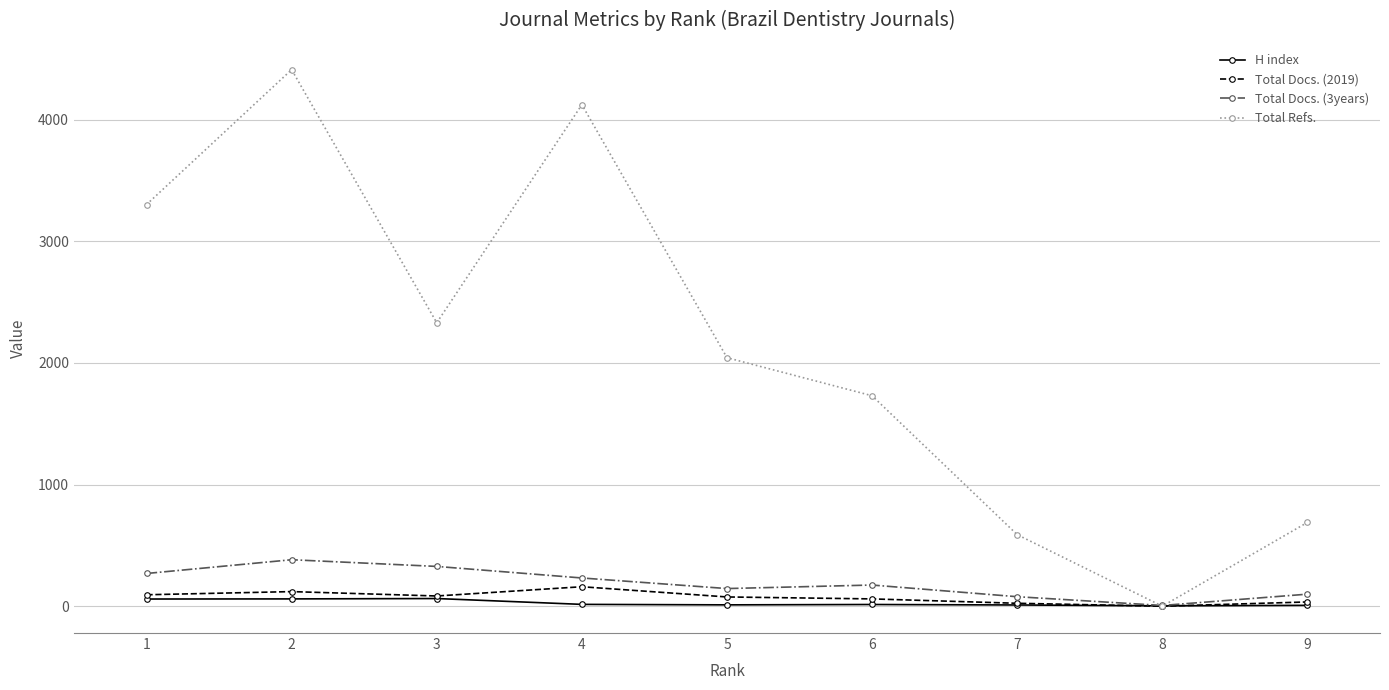

How many values in the H index series are below 14?

4